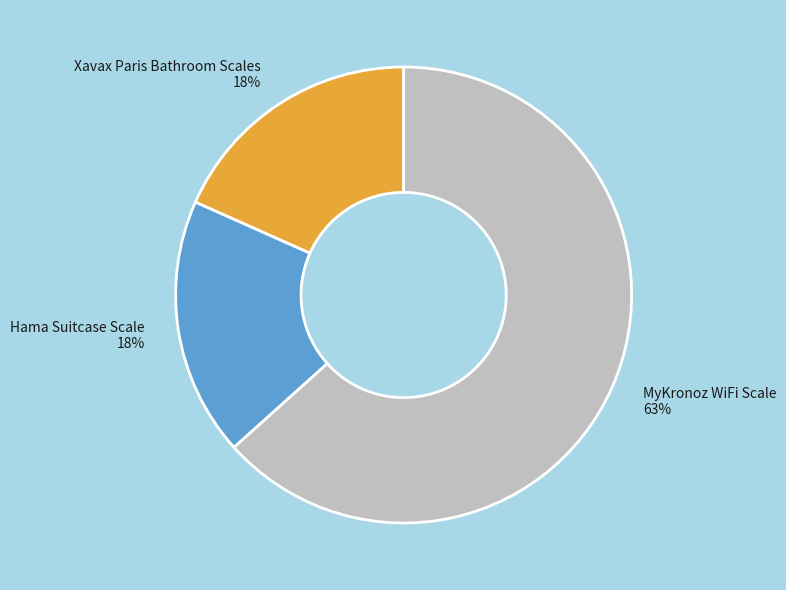

To the nearest percent, what is the average slice percentage?

33%